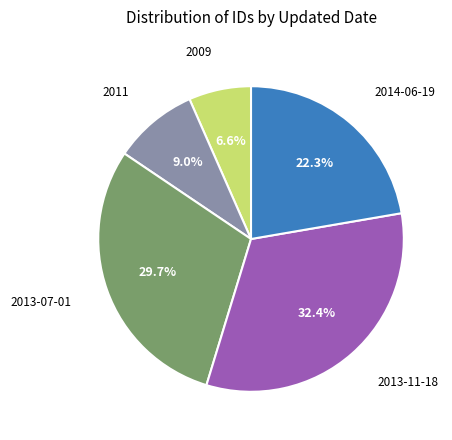

How many segments does this pie chart have?

5